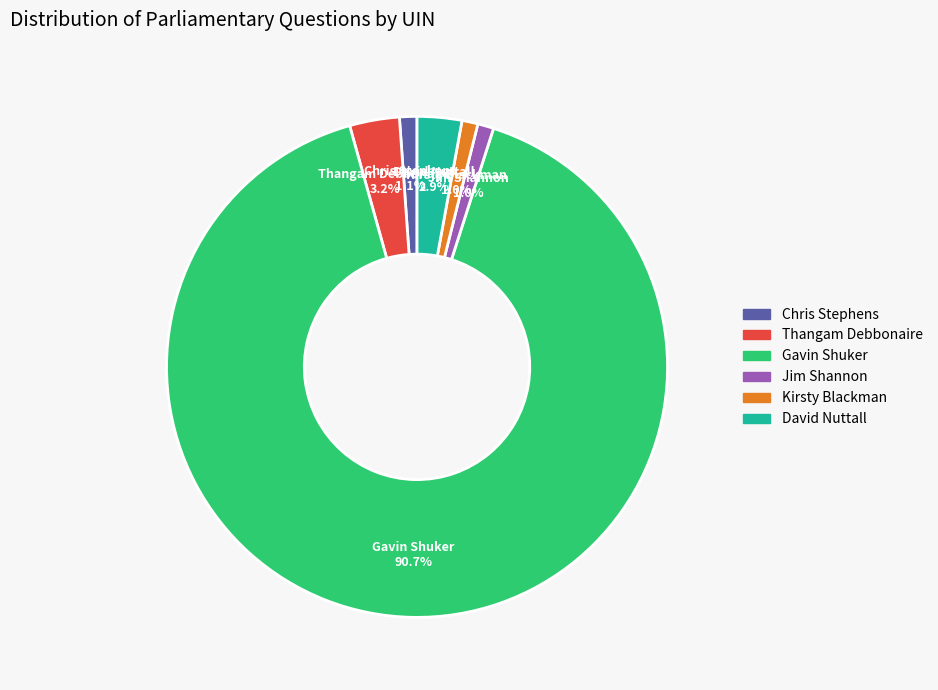

Is there any slice that represents more than half of the pie?

Yes